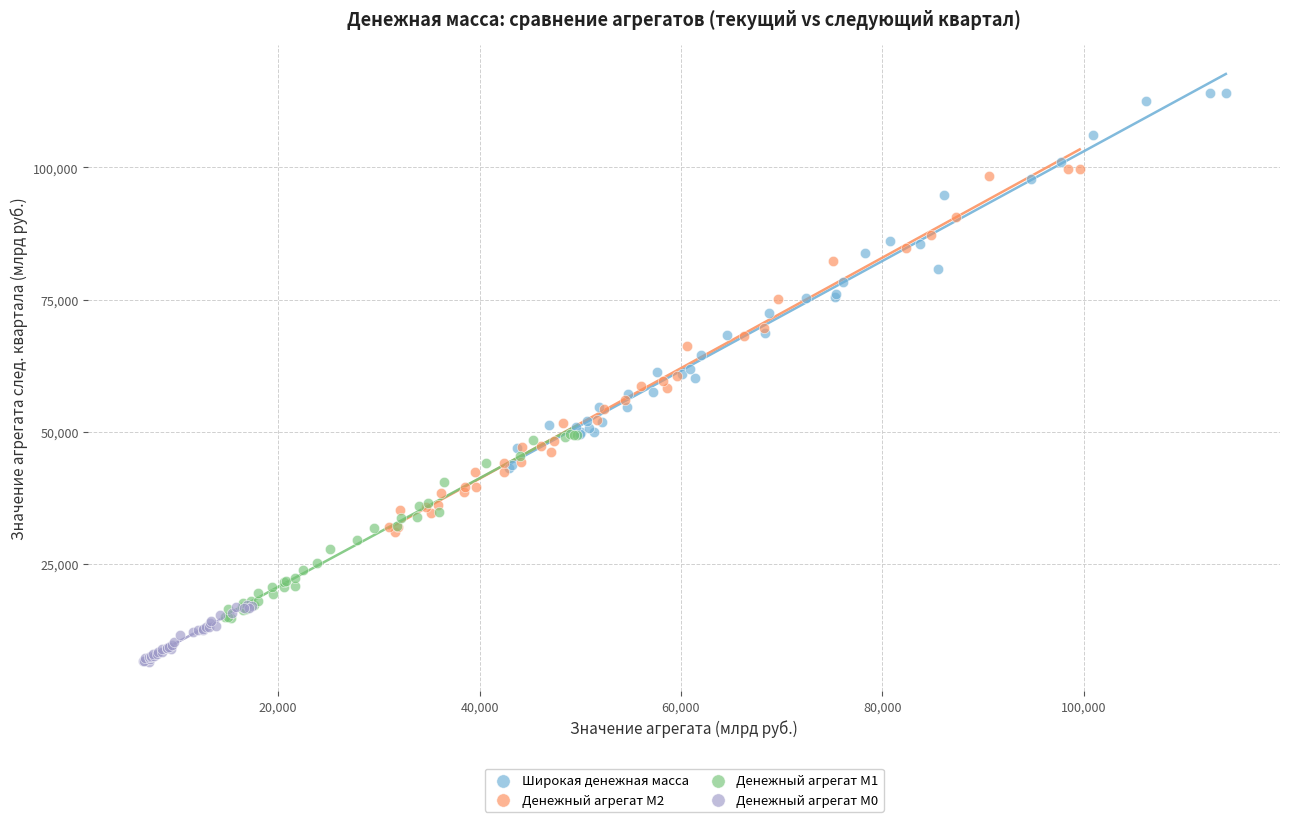

Which series contains the lowest Y value?

Денежный агрегат М0